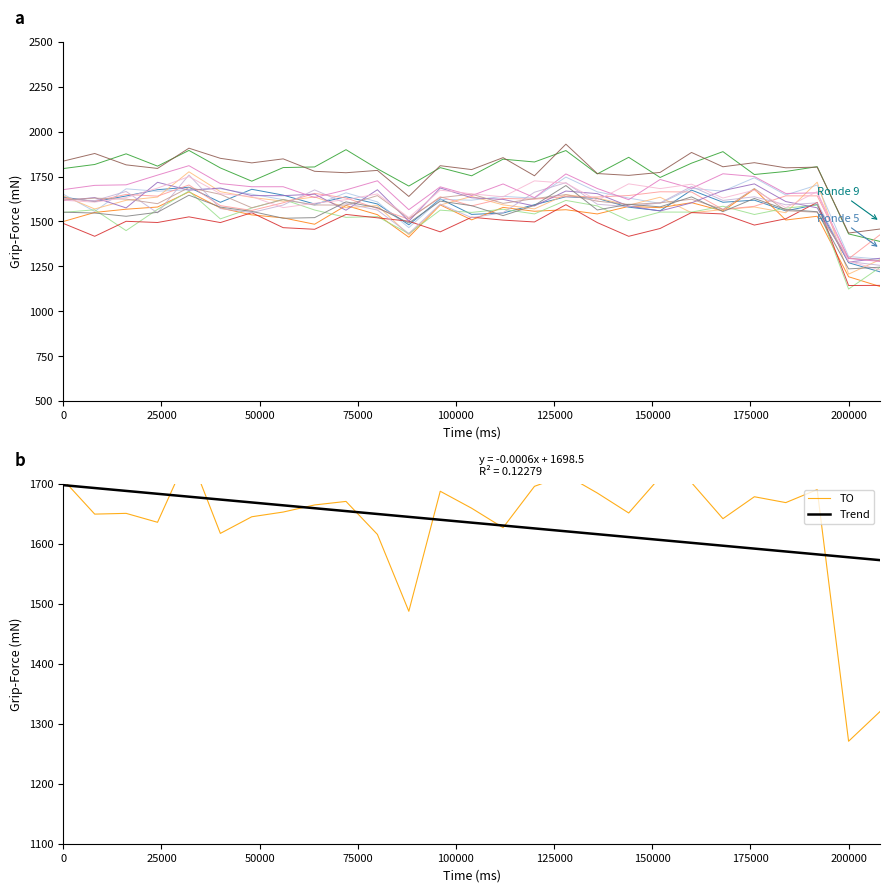

What is the maximum value for Trend?

1698.5